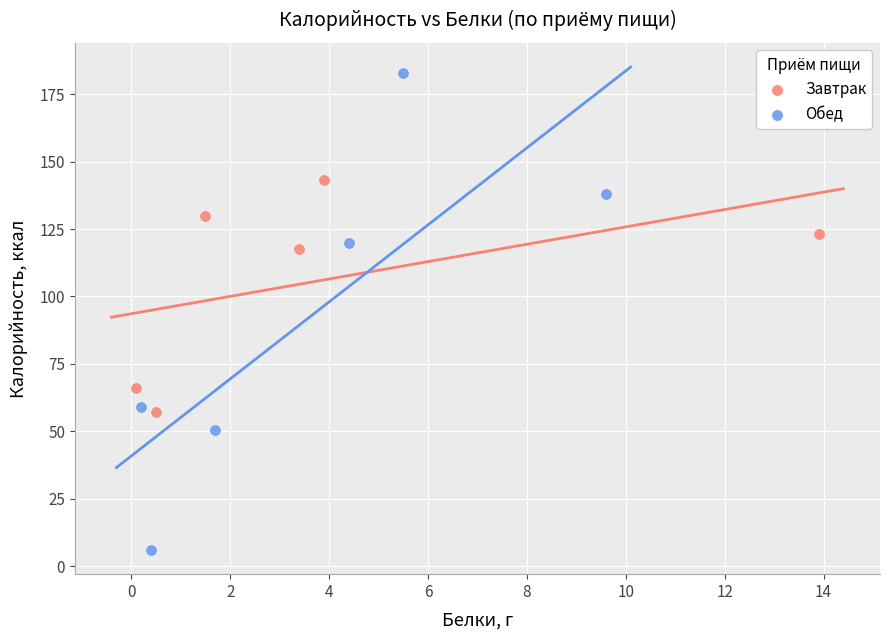

Which series reaches the minimum Y coordinate?

Обед